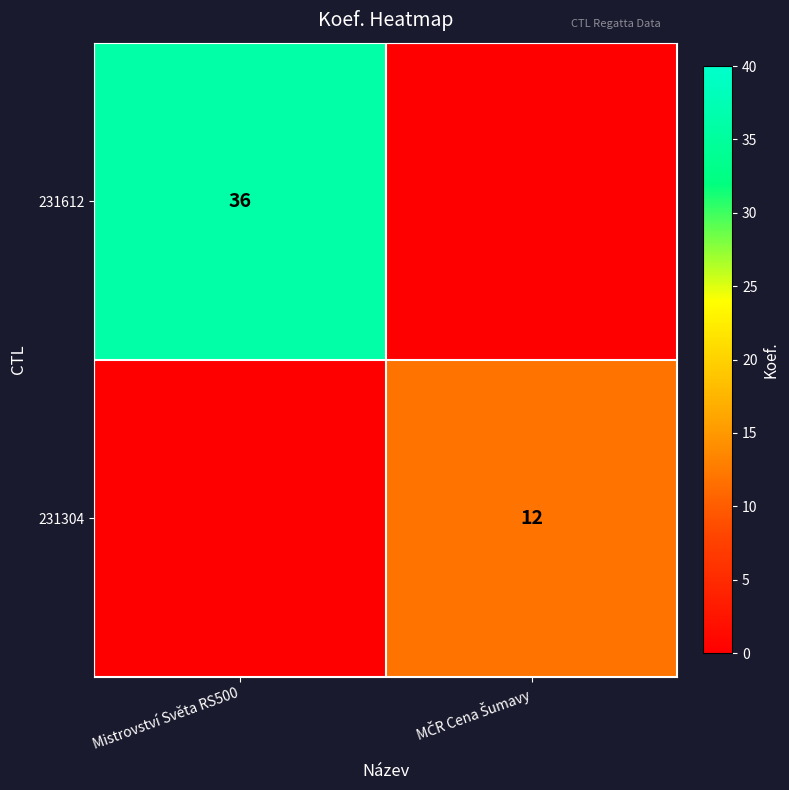

The 231612 series shows 25 at Mistrovství Světa RS500. True or false?

False